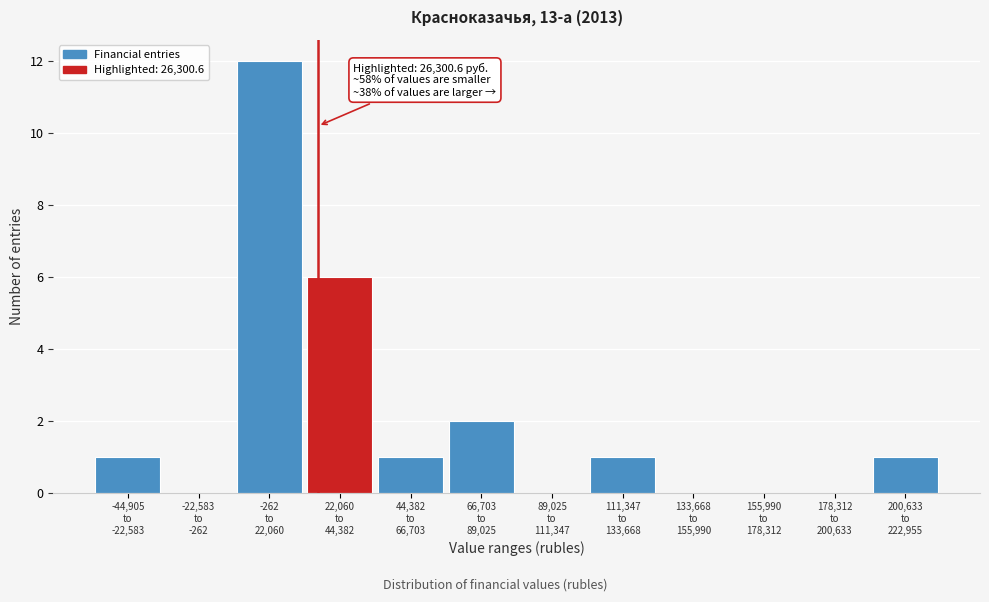

What is the maximum value shown in the chart?

12